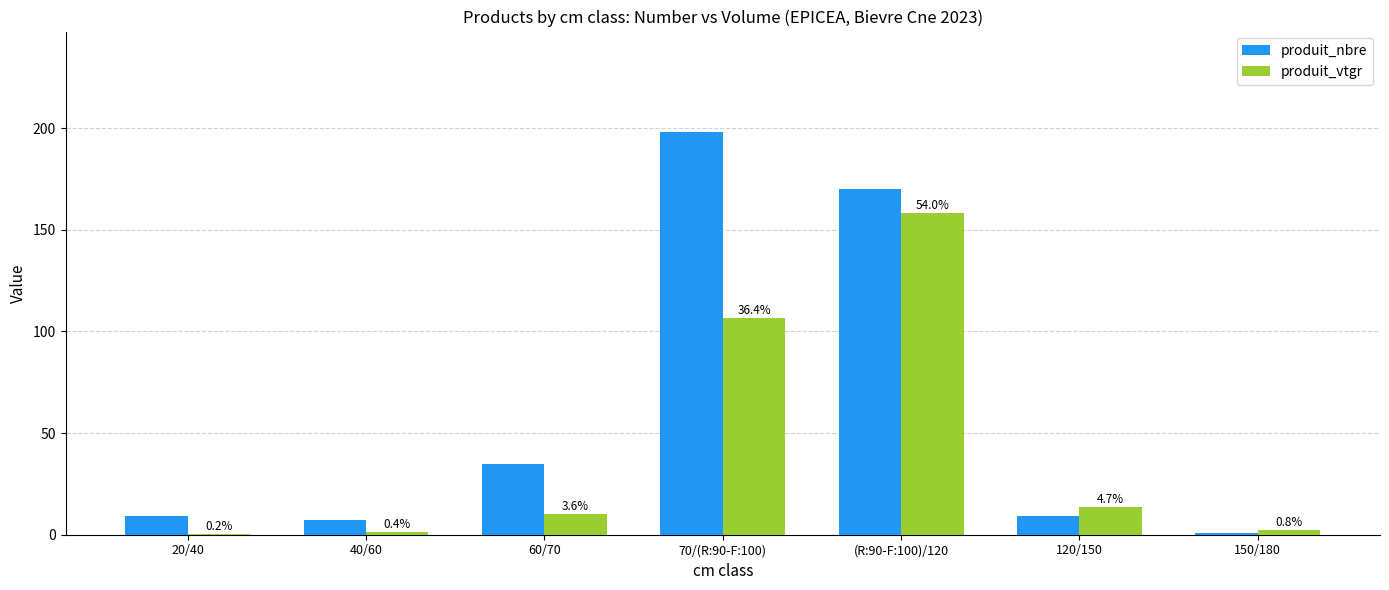

What are all the series names shown in the legend?

produit_nbre, produit_vtgr